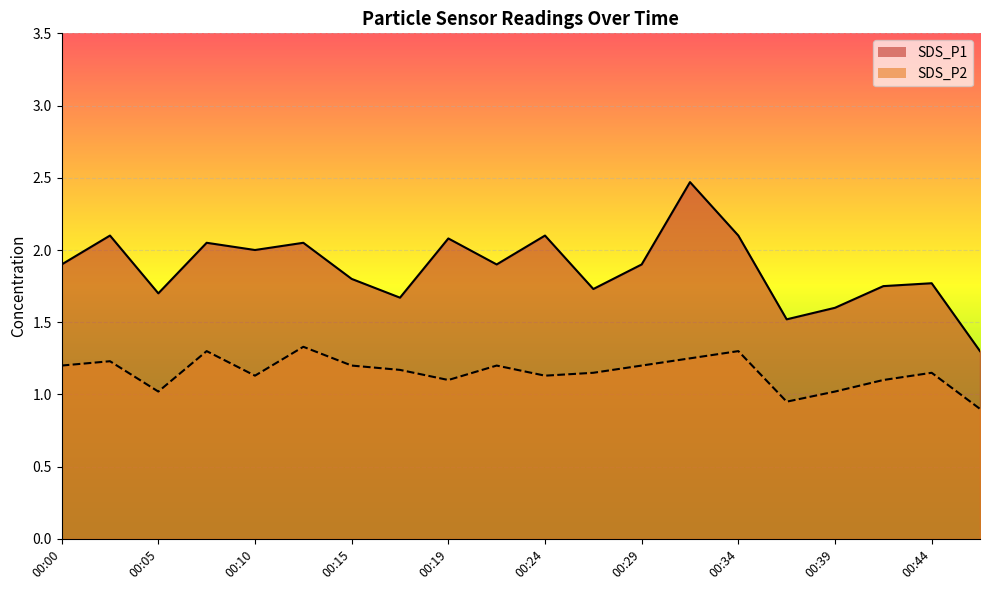

At 00:24, list the series in order from largest to smallest.

SDS_P1 line, SDS_P2 line